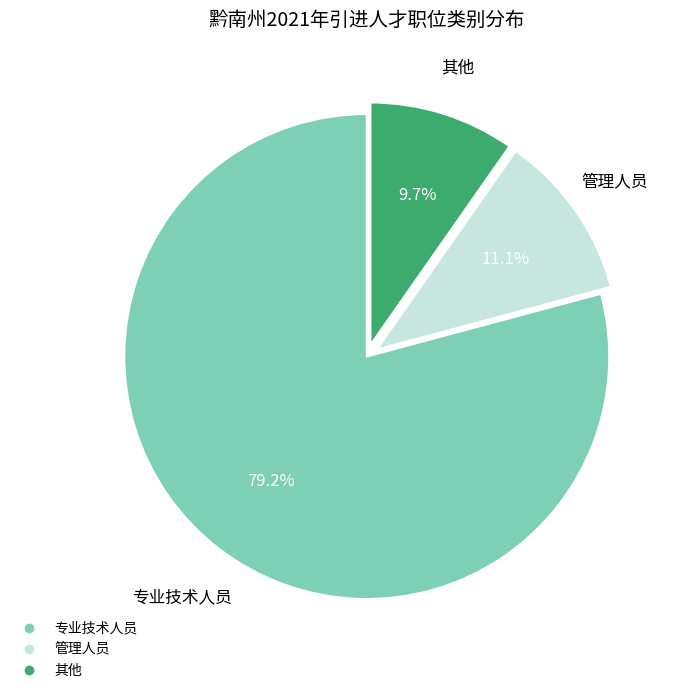

The 专业技术人员 slice represents 79% of the pie. True or false?

True